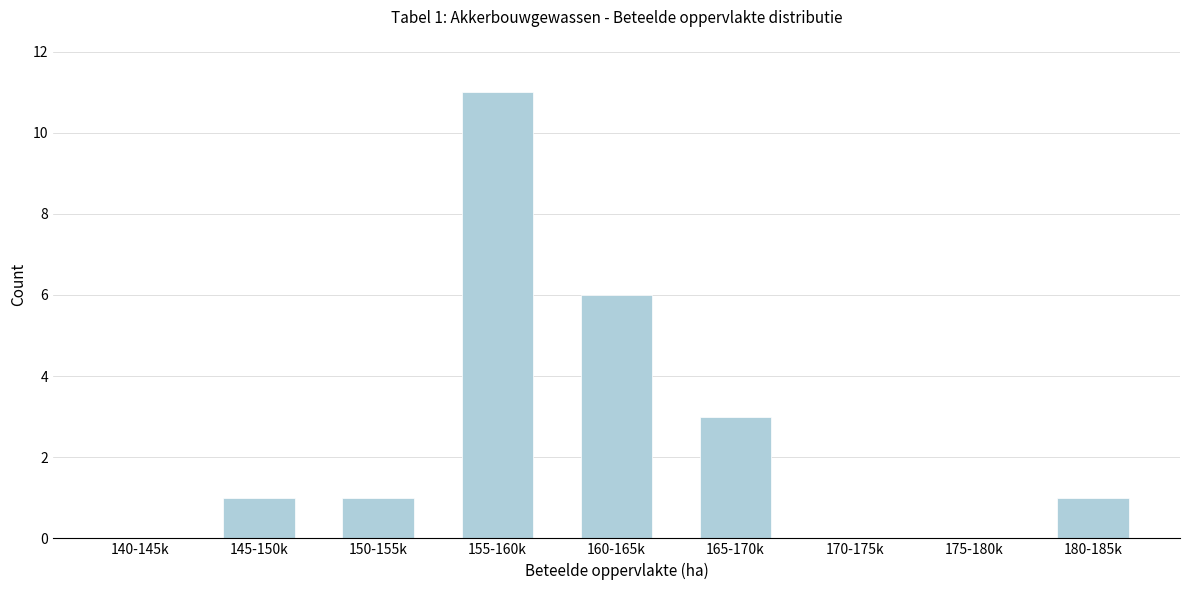

Reading left to right, transcribe all the data shown in this chart.

140-145k=0	145-150k=1	150-155k=1	155-160k=11	160-165k=6	165-170k=3	170-175k=0	175-180k=0	180-185k=1